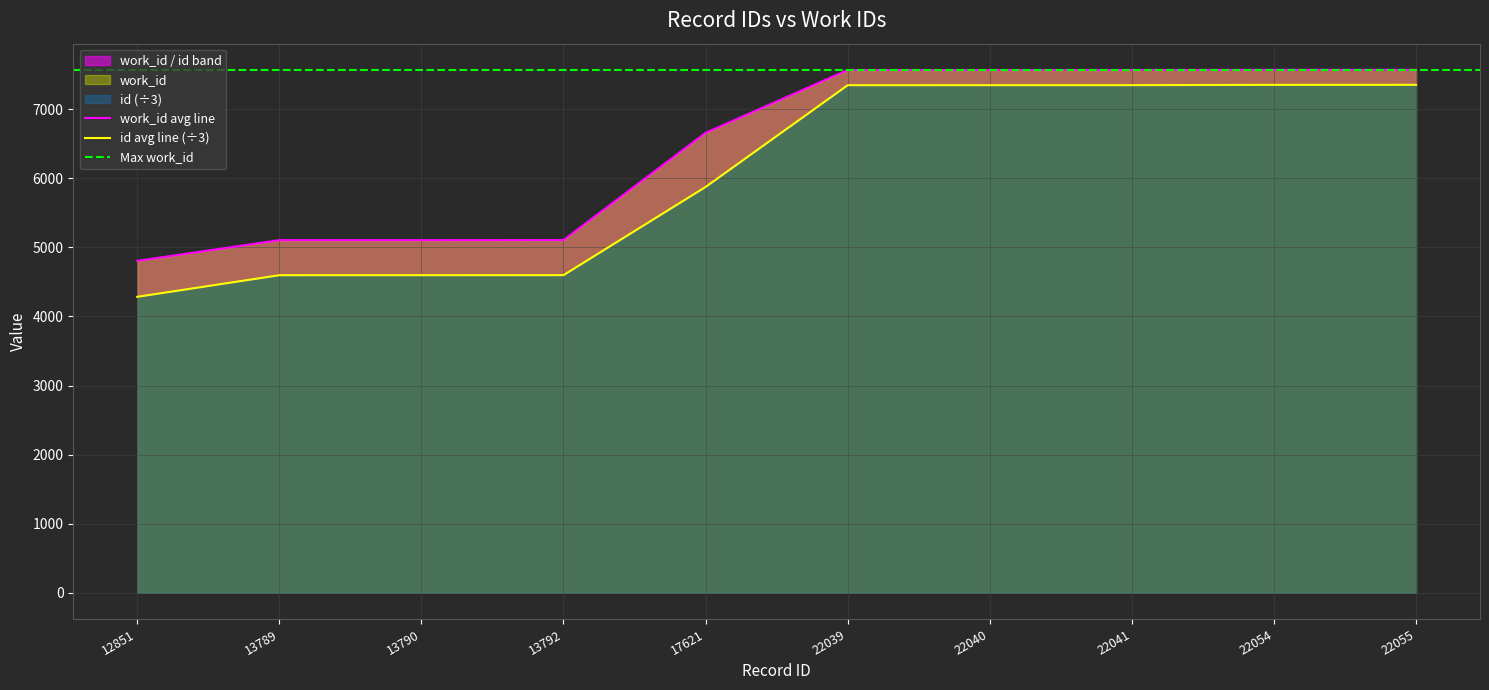

At which label does work_id reach its minimum?

12851